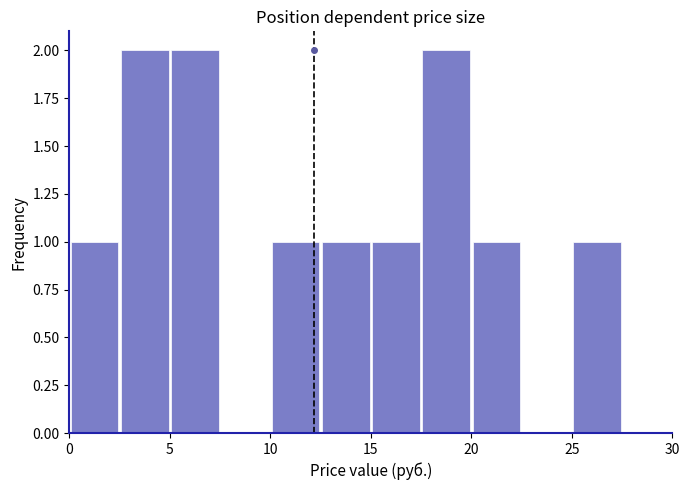

Reading left to right, list every bar in this chart as the range it spans on the x-axis followed by its height. The values are not printed on the chart, so give them approximately, as read against the axis.

0.0 to 2.5: 1
2.5 to 5.0: 2
5.0 to 7.5: 2
7.5 to 10.0: 0
10.0 to 12.5: 1
12.5 to 15.0: 1
15.0 to 17.5: 1
17.5 to 20.0: 2
20.0 to 22.5: 1
22.5 to 25.0: 0
25.0 to 27.5: 1
27.5 to 30.0: 0